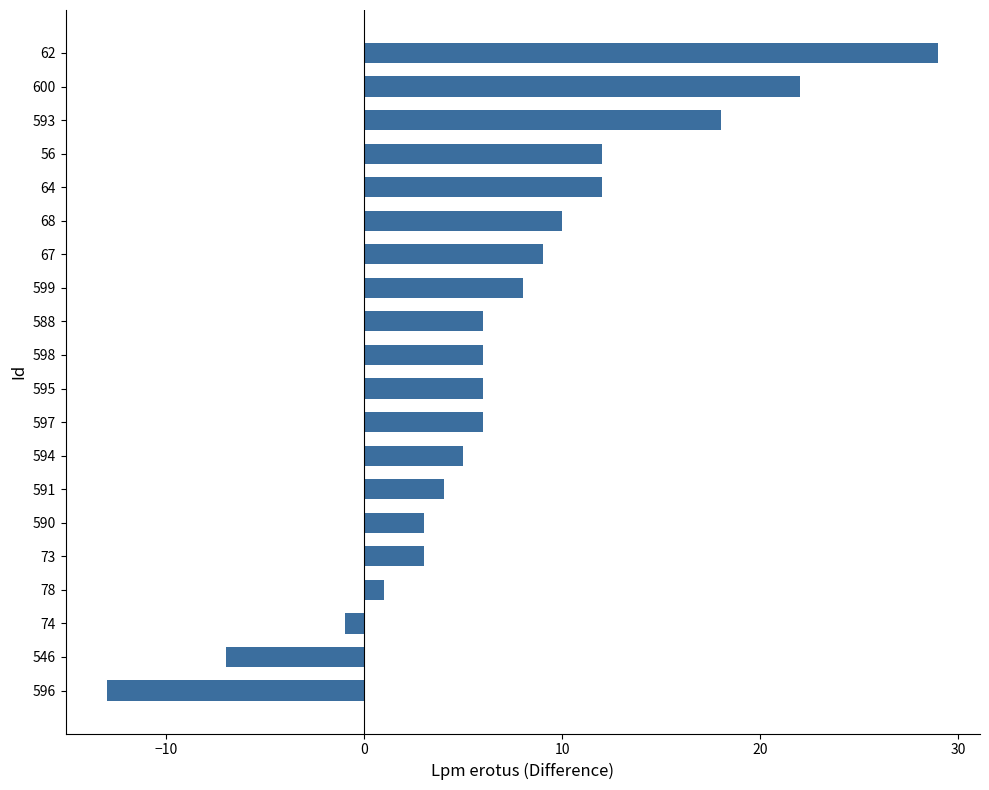

What is the difference between the maximum and minimum values?

42